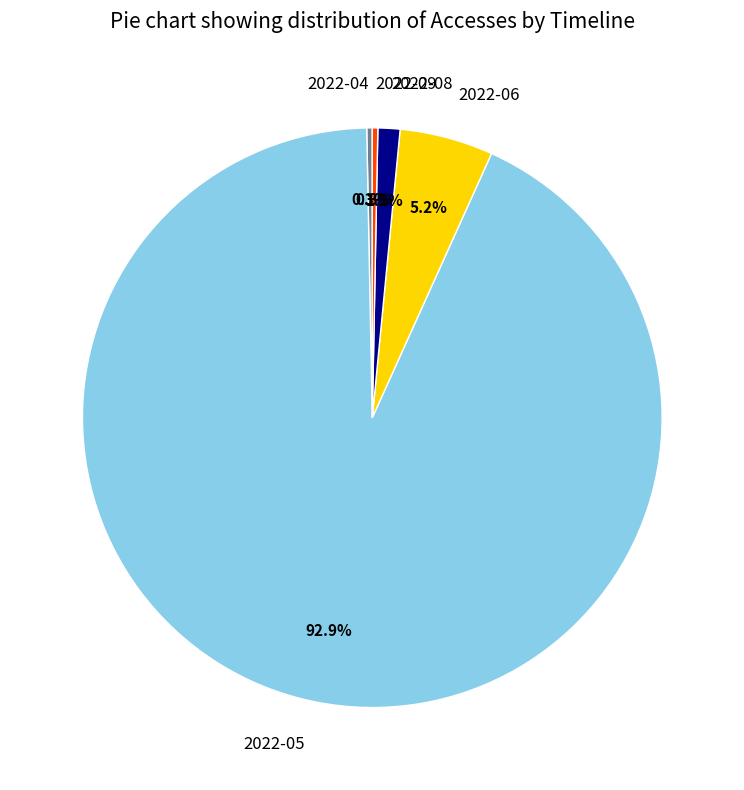

To the nearest percent, what is the average slice percentage?

20%